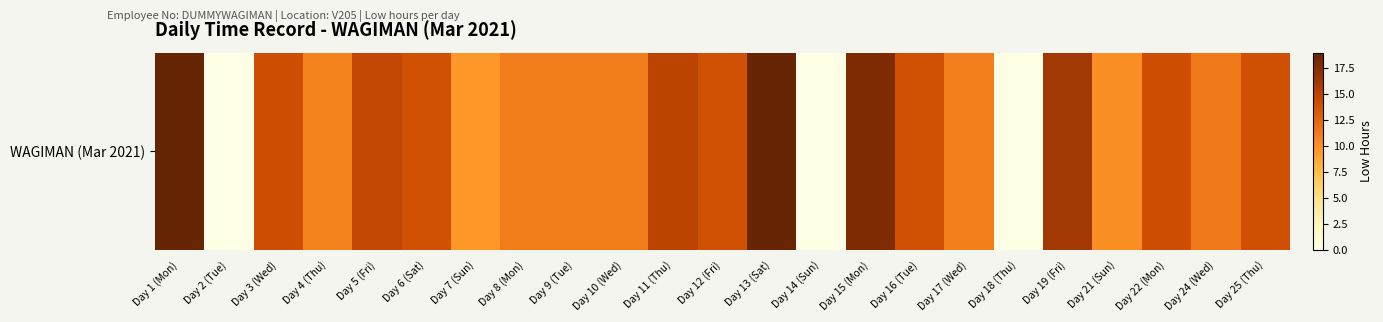

How many values are below 13?

11